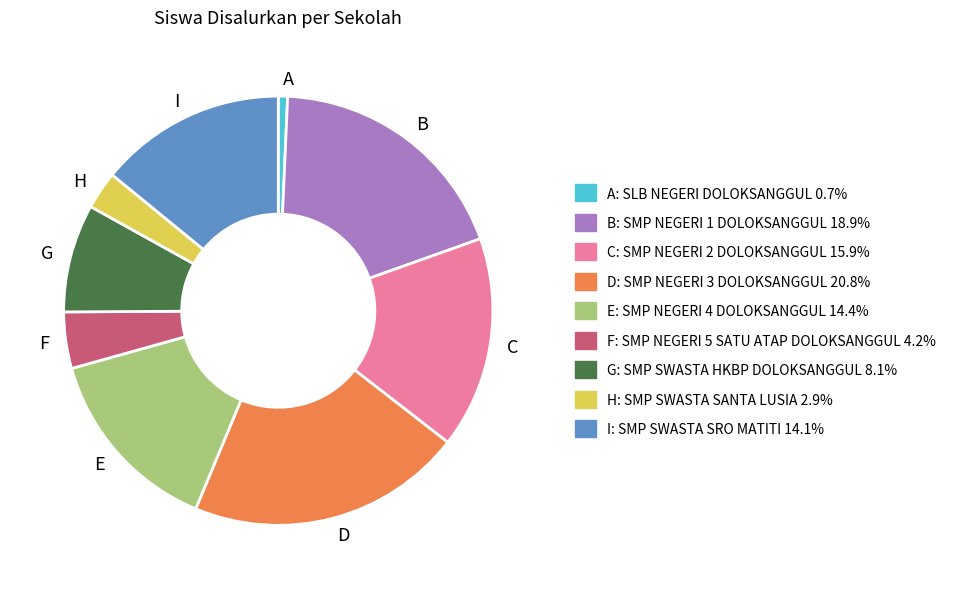

Does any single category account for the majority?

No